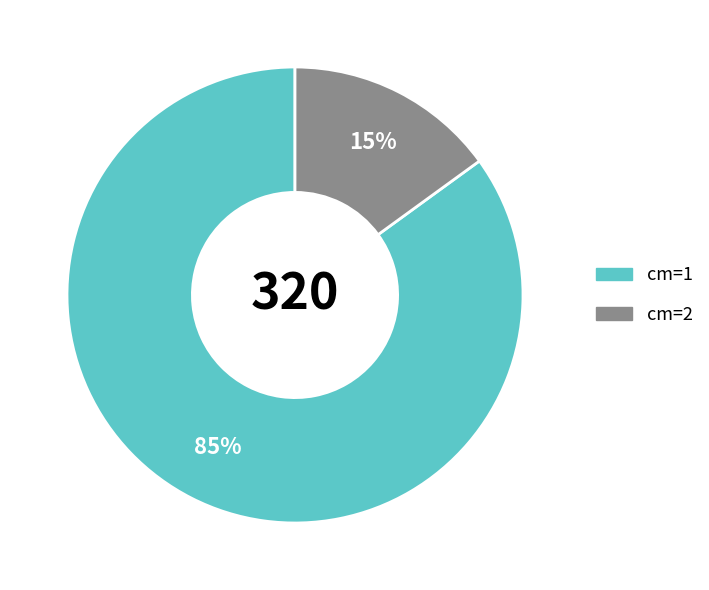

Count the number of slices in the pie.

2